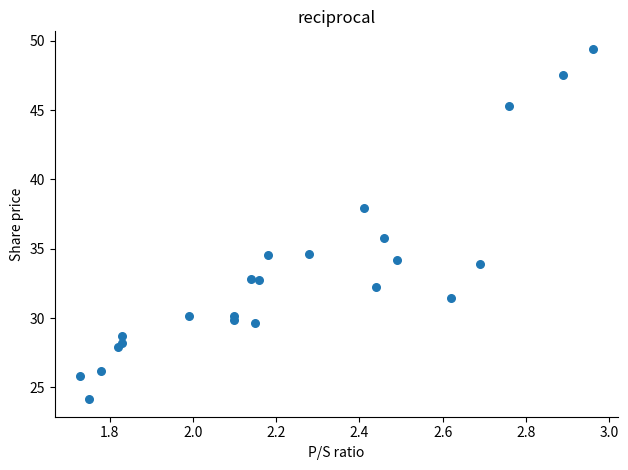

What is the range of X values (max minus min)?

1.2